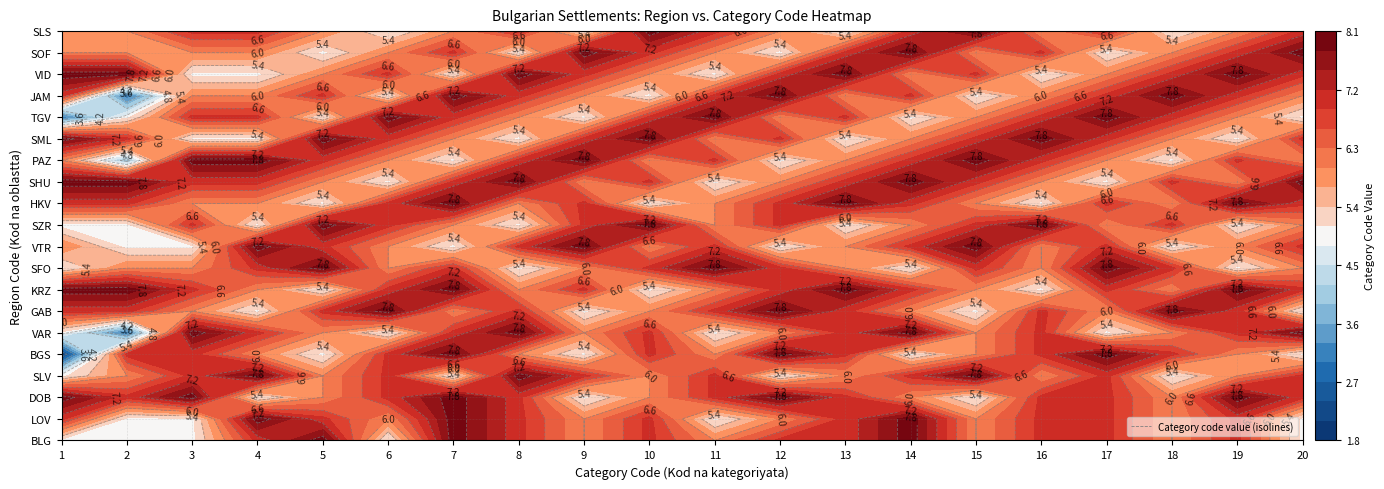

At which category is the sum across all series the highest?

6